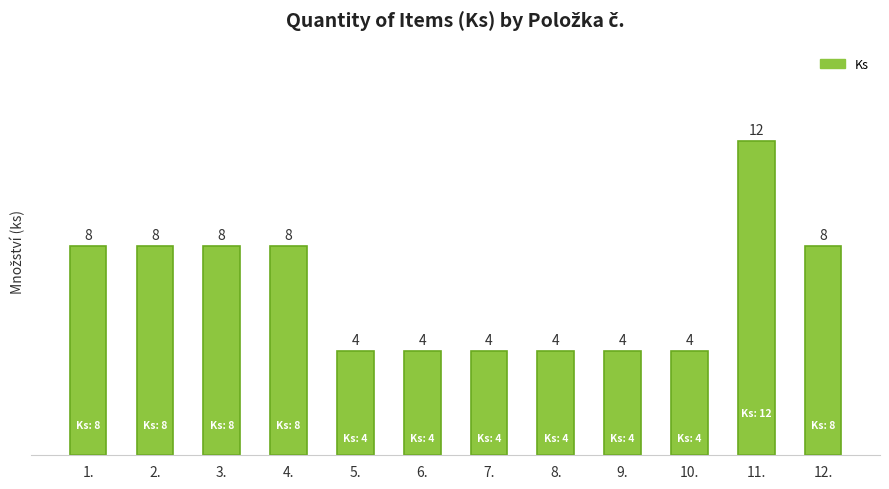

How many distinct data groups are displayed?

1